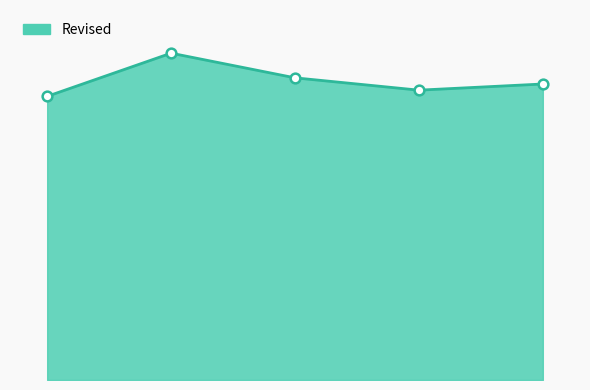

Is this an area chart (filled region under the line)?

Yes